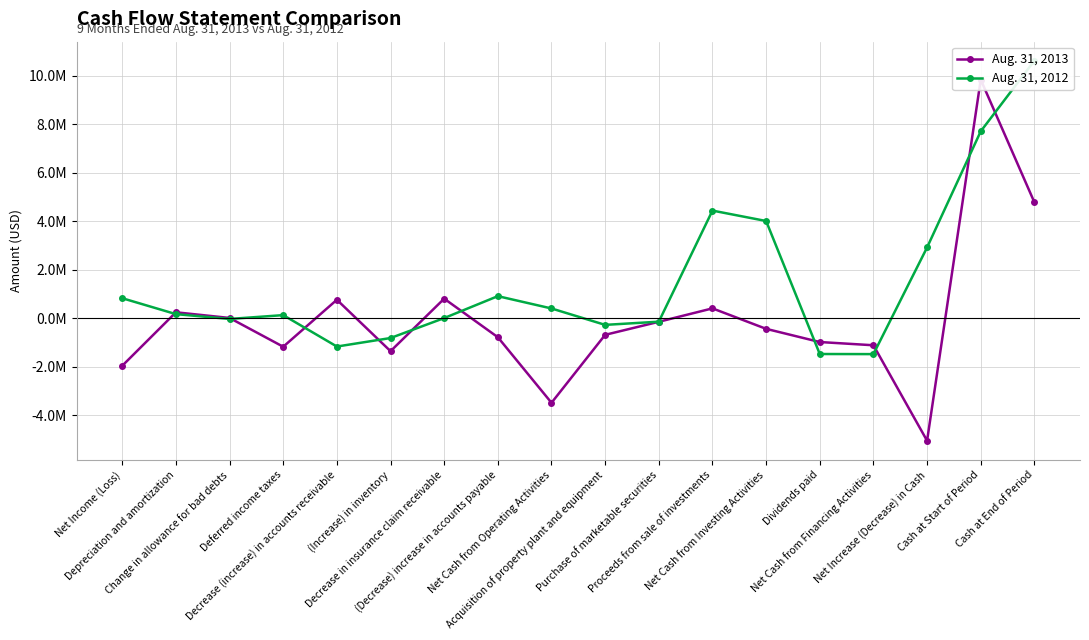

What is the sum of the Aug. 31, 2013 values at Decrease (increase) in accounts receivable and Depreciation and amortization?

992884